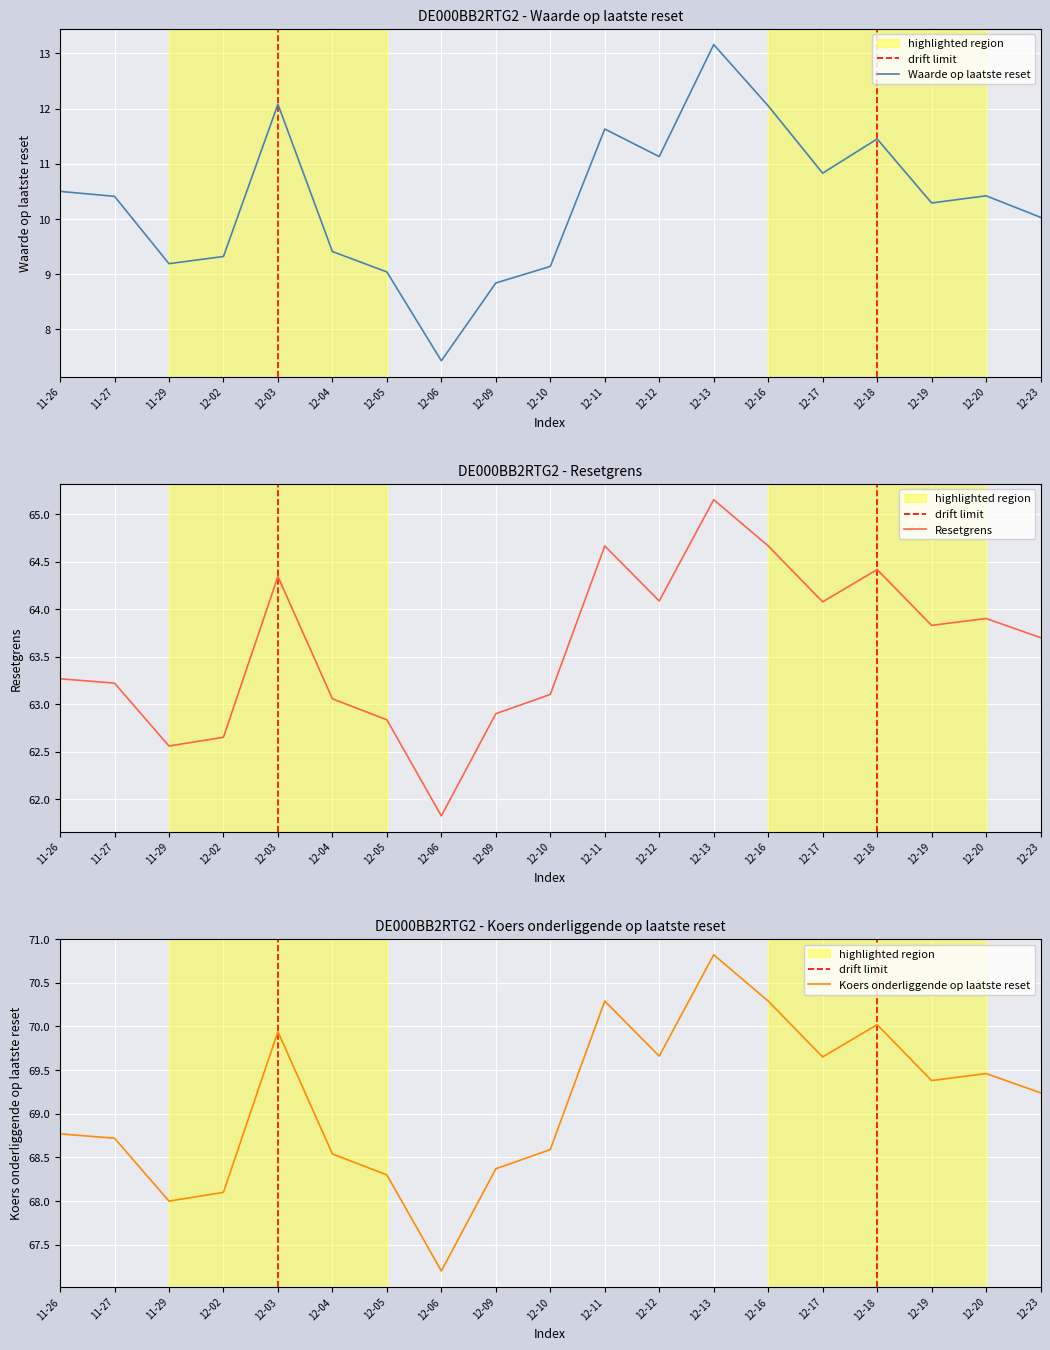

What is the value of the Resetgrens point at the 11th from the left?

64.7